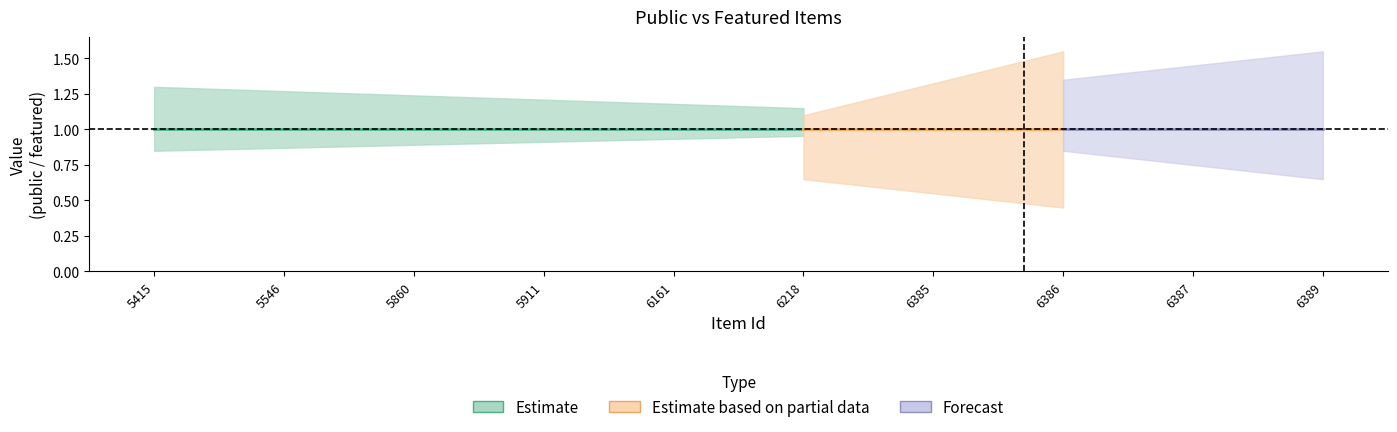

The public series shows 1 at 5415. True or false?

True